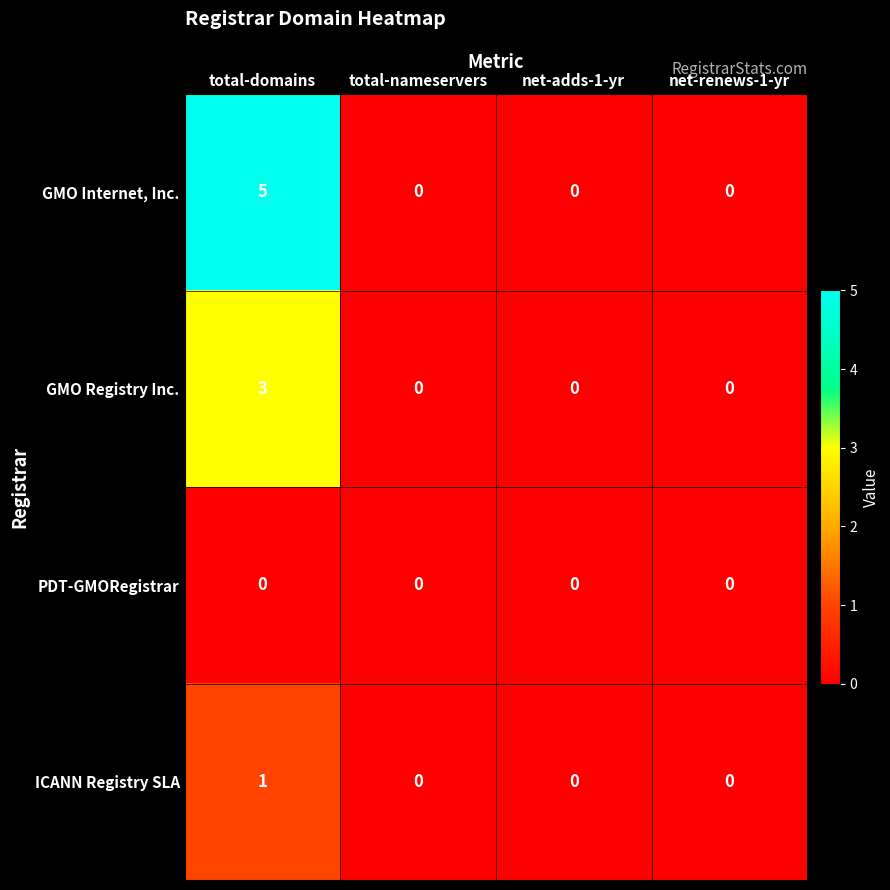

Reading left to right, what are all the values shown in this chart?

GMO Internet, Inc.: total-domains=5	total-nameservers=0	net-adds-1-yr=0	net-renews-1-yr=0
GMO Registry Inc.: total-domains=3	total-nameservers=0	net-adds-1-yr=0	net-renews-1-yr=0
PDT-GMORegistrar: total-domains=0	total-nameservers=0	net-adds-1-yr=0	net-renews-1-yr=0
ICANN Registry SLA: total-domains=1	total-nameservers=0	net-adds-1-yr=0	net-renews-1-yr=0